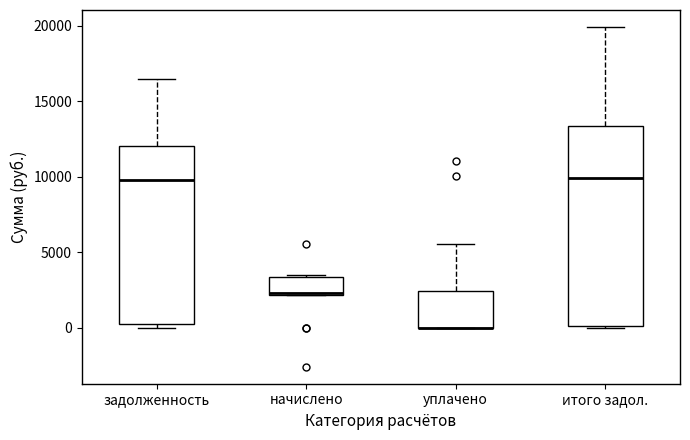

Reading left to right, read every box against the y-axis: the position of its median line, the range the box covers, and the ends of its whiskers. The values are not printed on the chart, so give them approximately, as read against the axis.

задолженность: median 10000, box 500 to 12000, whiskers 0 to 16500
начислено: median 2500, box 2000 to 3500, whiskers 2000 to 3500
уплачено: median 0 (drawn on the box's lower edge), box 0 to 2500, whiskers 0 to 5500
итого задол.: median 10000, box 0 to 13500, whiskers 0 to 20000